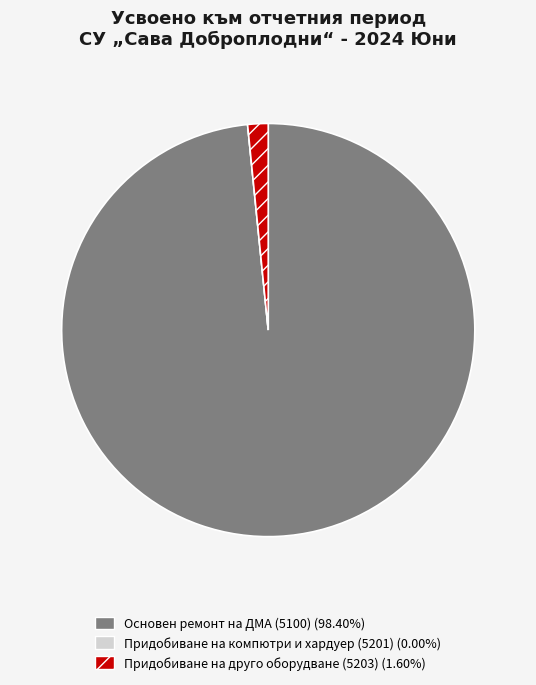

Is there any slice that represents more than half of the pie?

Yes